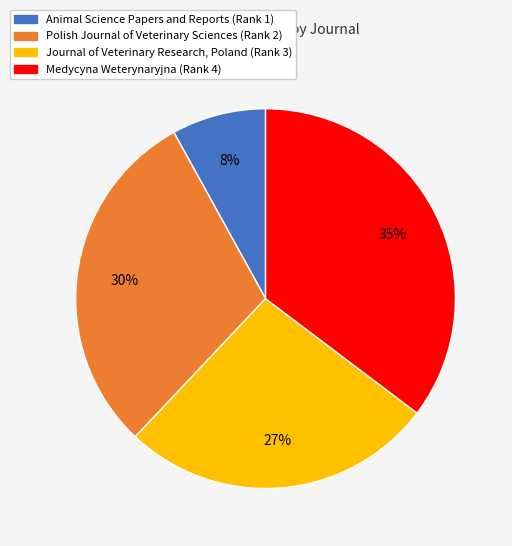

Is there a majority slice in this chart?

No